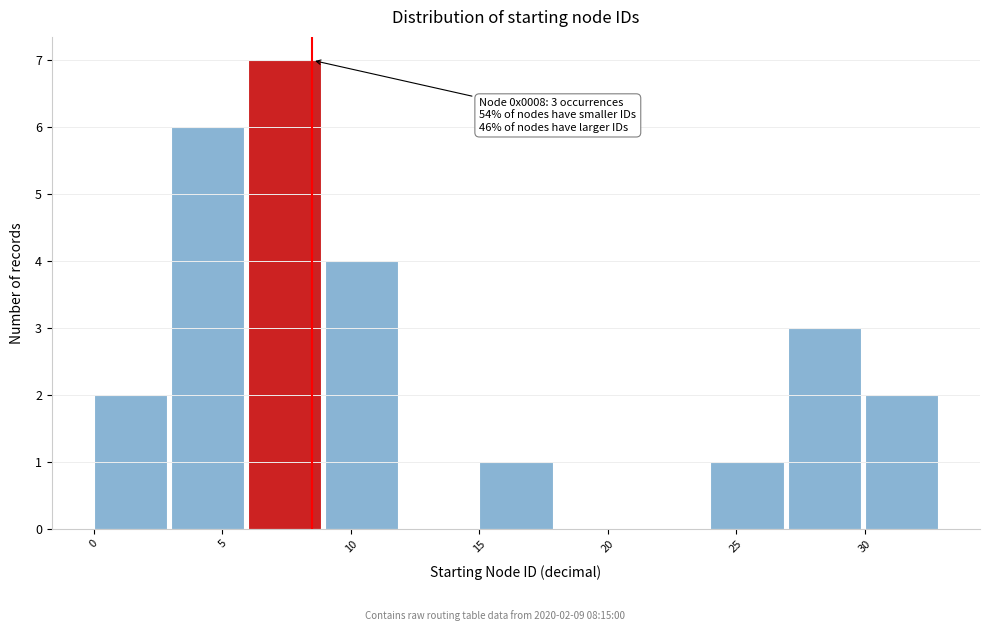

Which range on the x-axis has the tallest bar?

6 to 9